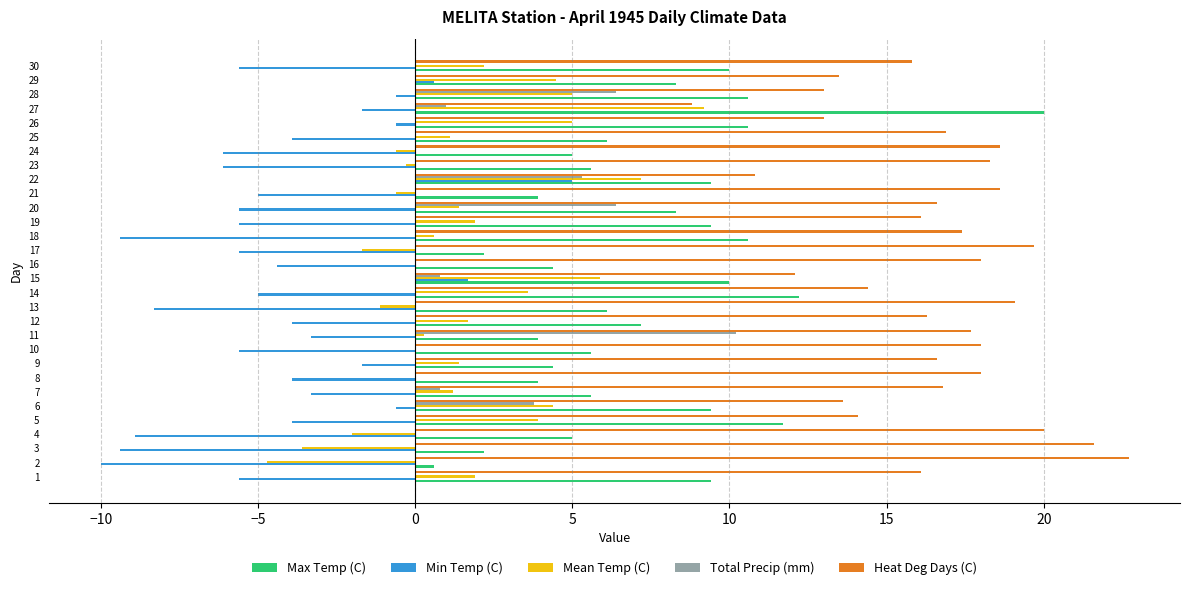

What is the sum of all Heat Deg Days (C) values?

492.2